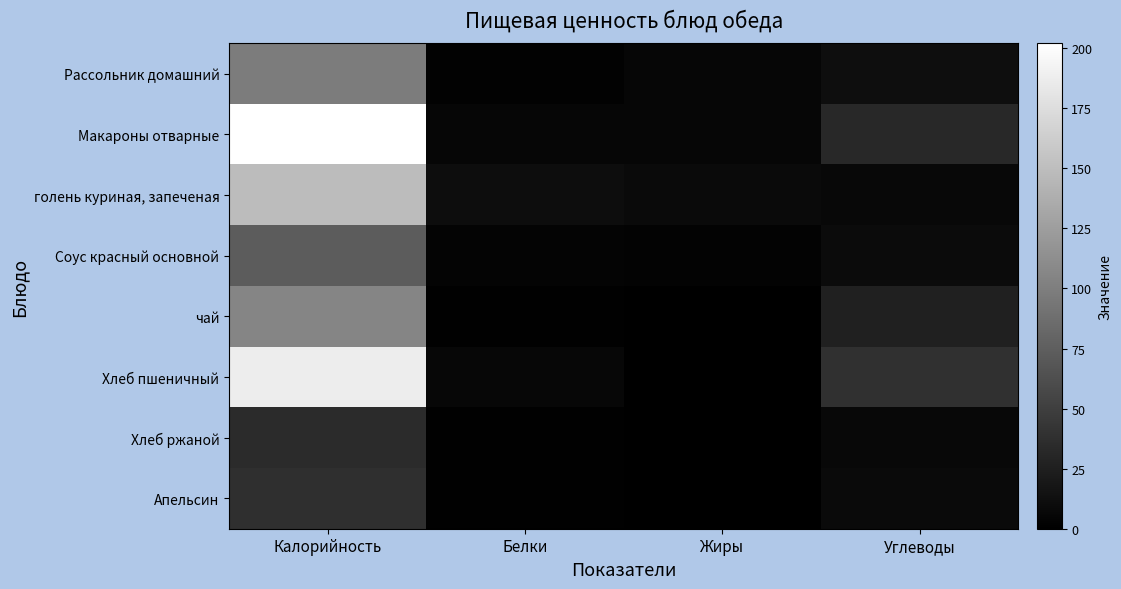

Reading left to right, list all the values displayed in this chart.

Рассольник домашний: Калорийность=98.5	Белки=1.9	Жиры=5.1	Углеводы=11.2
Макароны отварные: Калорийность=202.0	Белки=5.3	Жиры=5.5	Углеводы=32.8
голень куриная, запеченая: Калорийность=148.5	Белки=10.8	Жиры=8.5	Углеводы=7.1
Соус красный основной: Калорийность=72.9	Белки=3.3	Жиры=2.7	Углеводы=8.9
чай: Калорийность=105.6	Белки=1.0	Жиры=0.0	Углеводы=25.4
Хлеб пшеничный: Калорийность=187.5	Белки=6.1	Жиры=0.6	Углеводы=39.4
Хлеб ржаной: Калорийность=34.2	Белки=1.3	Жиры=0.2	Углеводы=6.7
Апельсин: Калорийность=37.8	Белки=0.9	Жиры=0.2	Углеводы=8.1